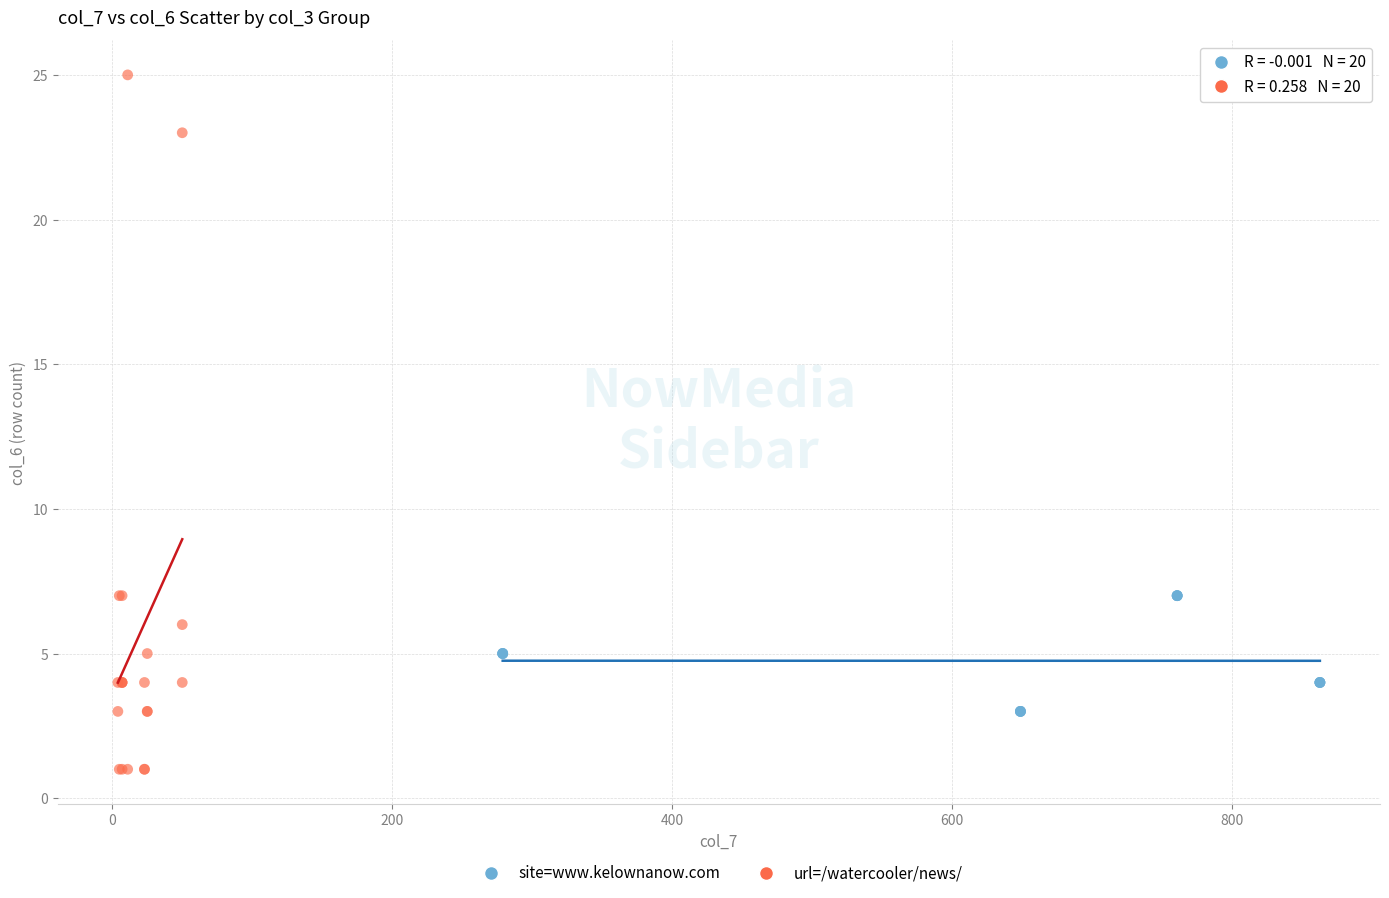

Which series contains the lowest Y value?

url=/watercooler/news/